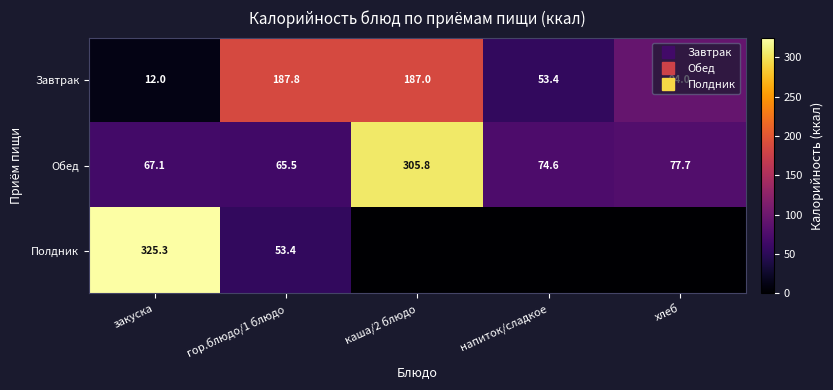

At which label does Обед first exceed 74?

каша/2 блюдо